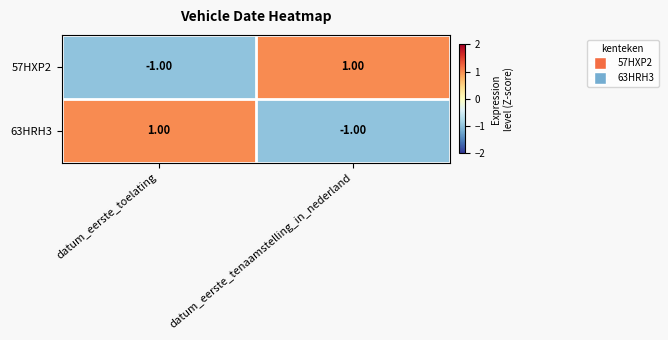

At which label is 57HXP2 closest to 0?

datum_eerste_toelating